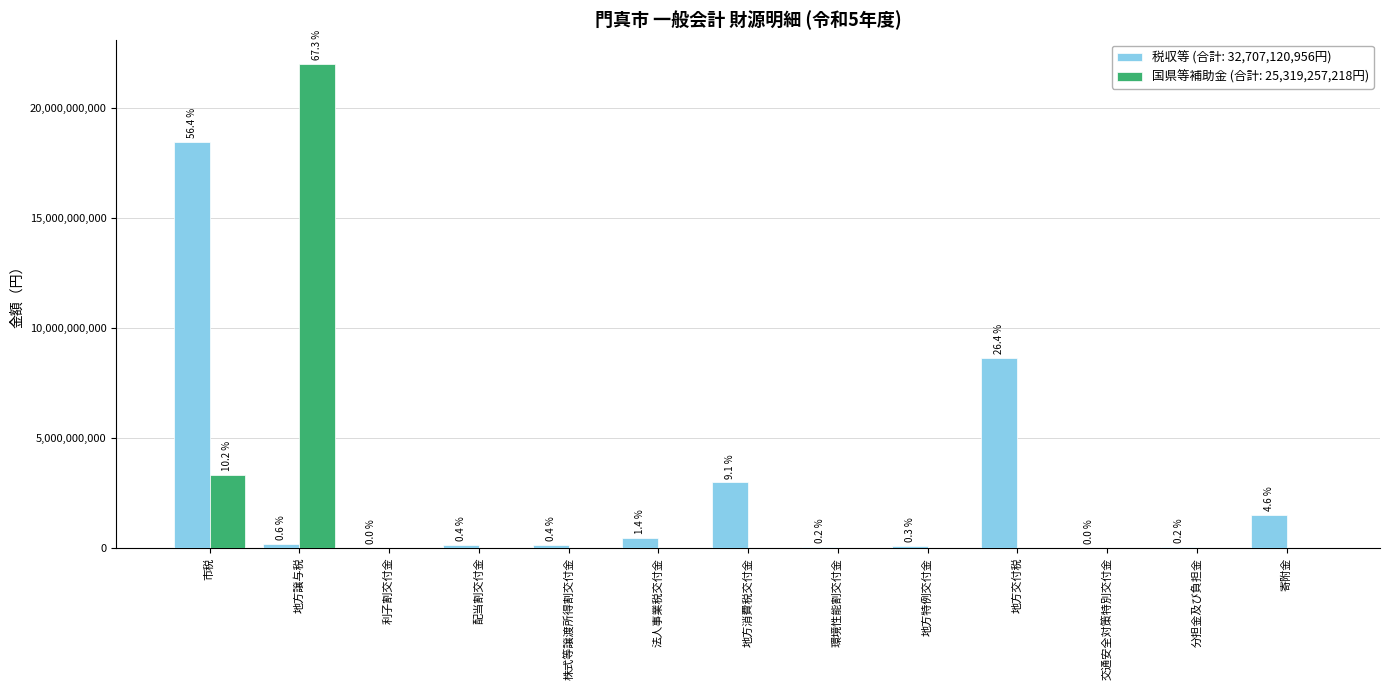

True or false: 税収等 has a value of 2975759000 at 地方消費税交付金.

True